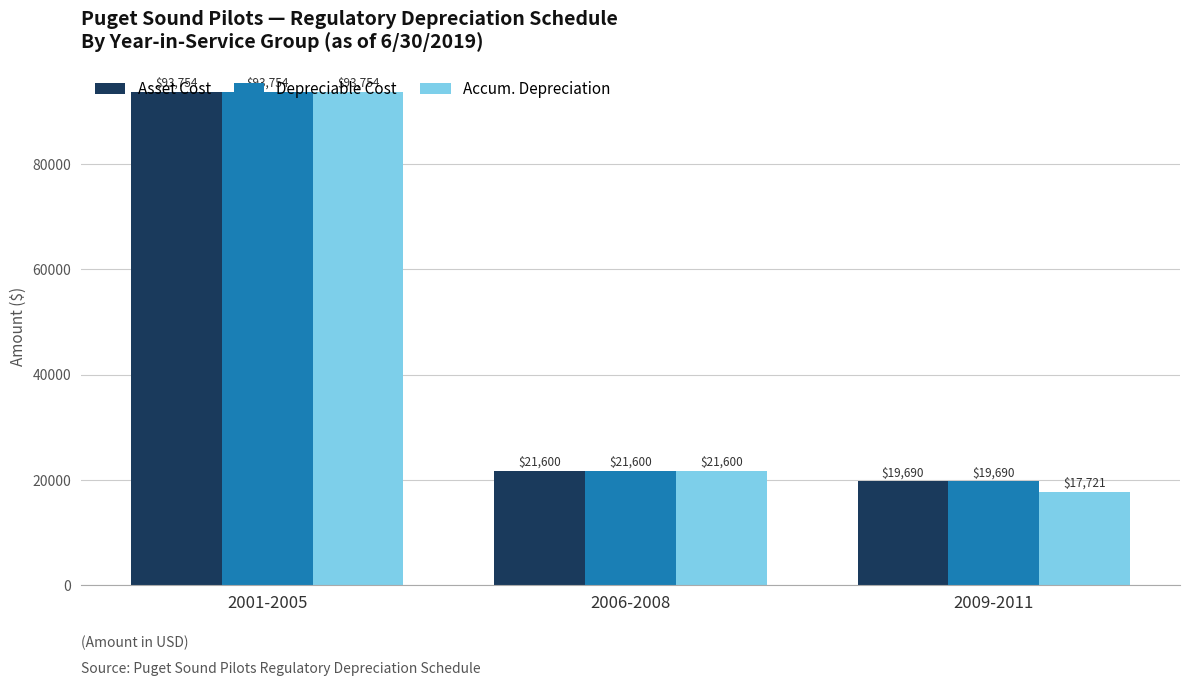

What is the sum of the Asset Cost values at 2001-2005 and 2009-2011?

113443.8